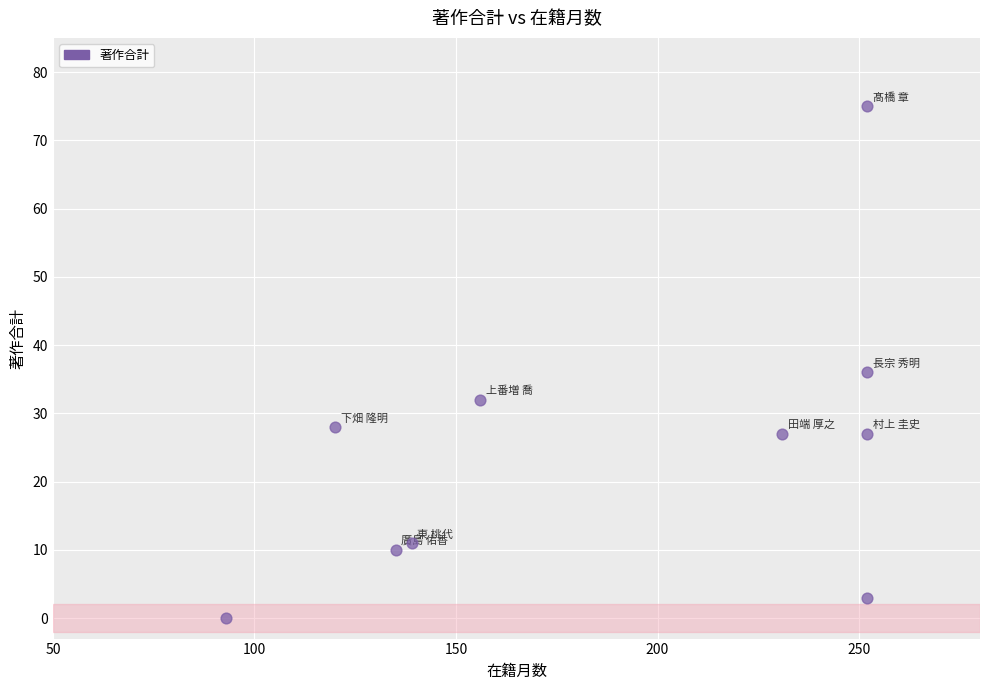

What Y value in the scatter plot is closest to 37?

36